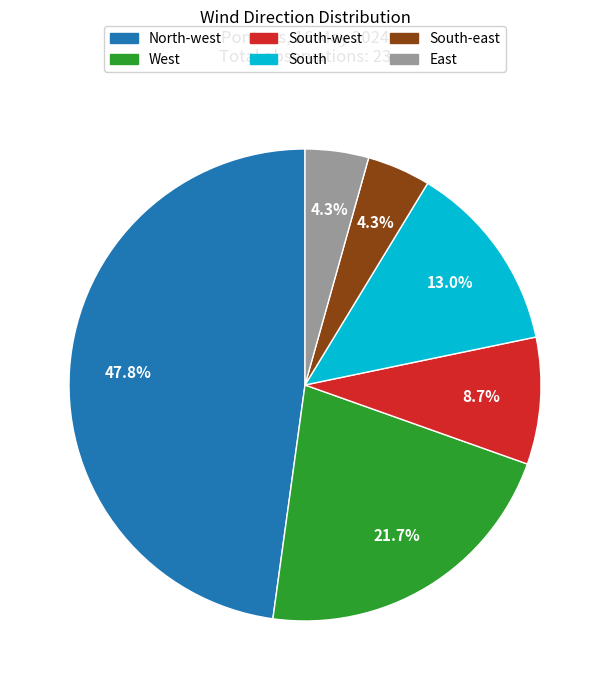

Does South-east account for over 50% of the chart?

No